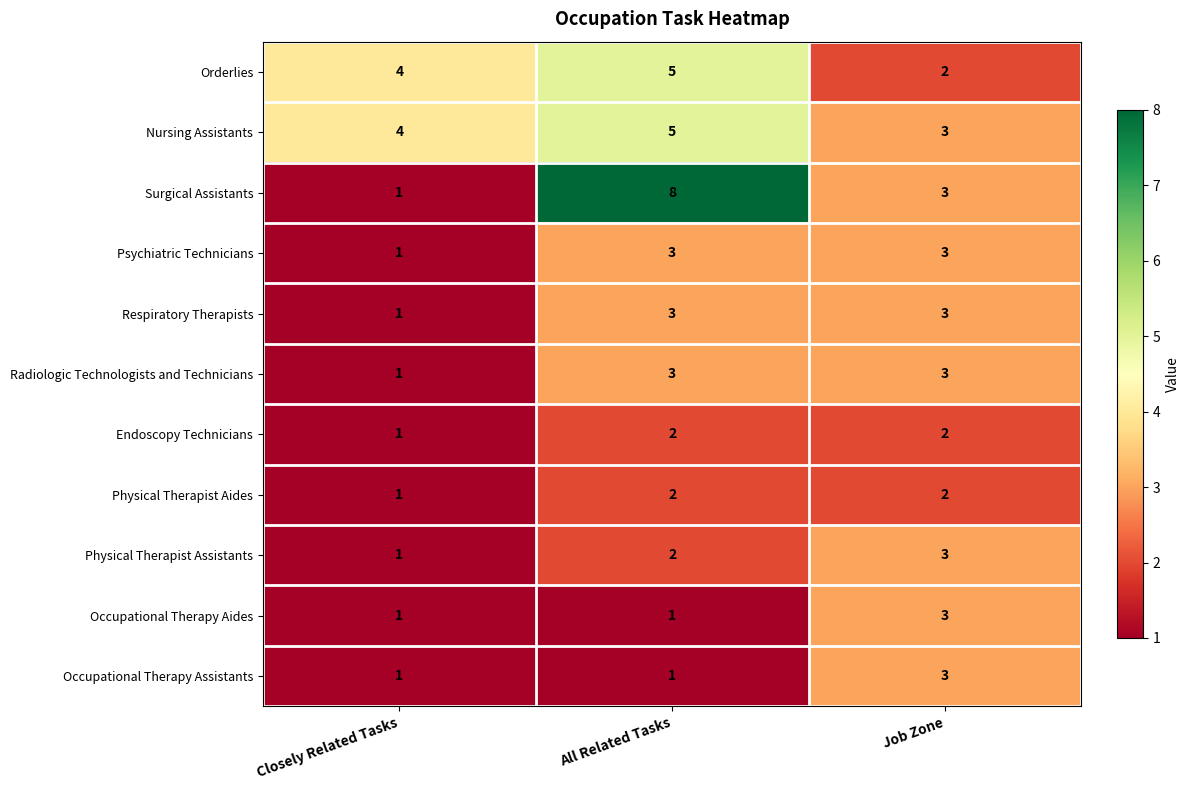

Which series has the largest range (max minus min)?

Surgical Assistants